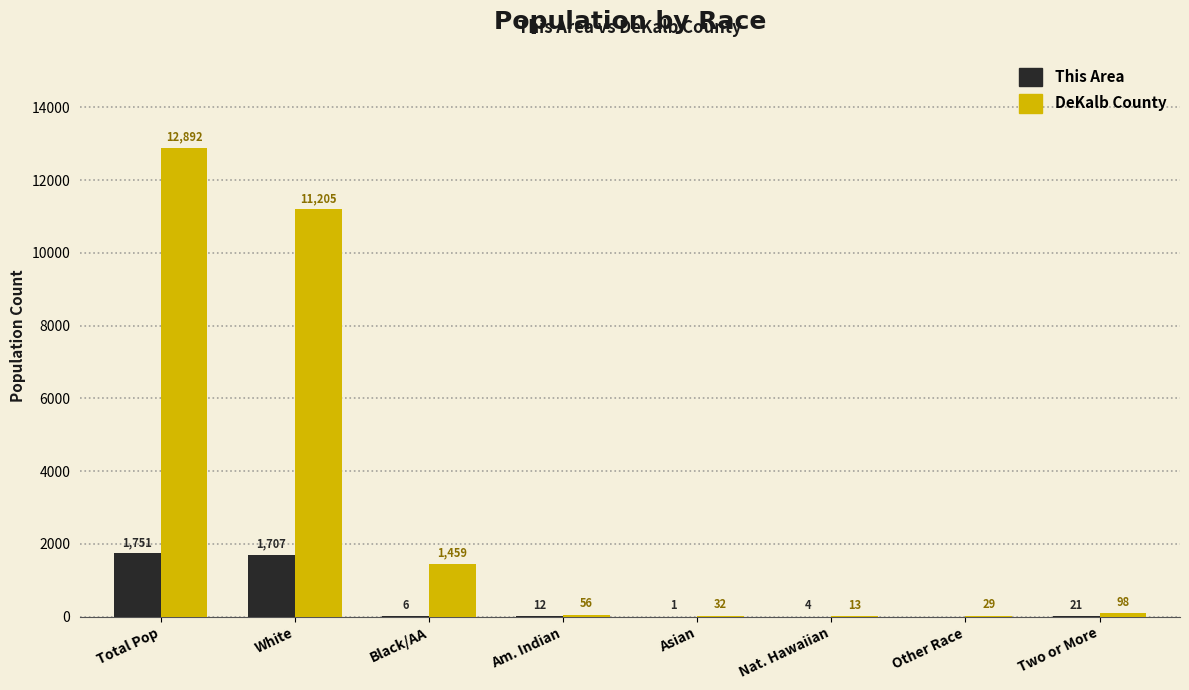

How many data points does each series have?

8